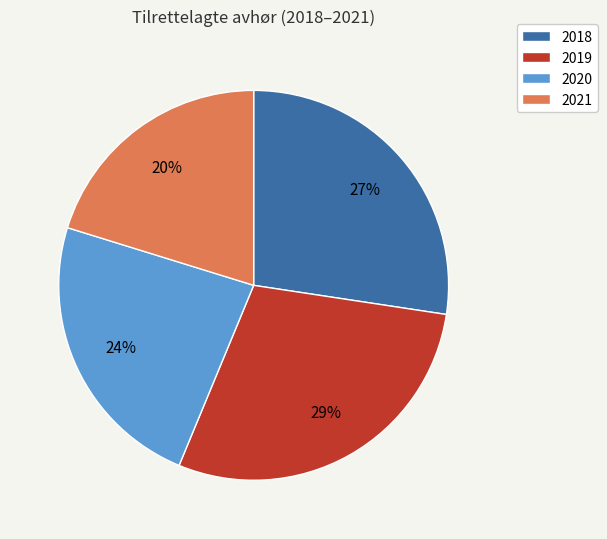

Count the number of slices in the pie.

4